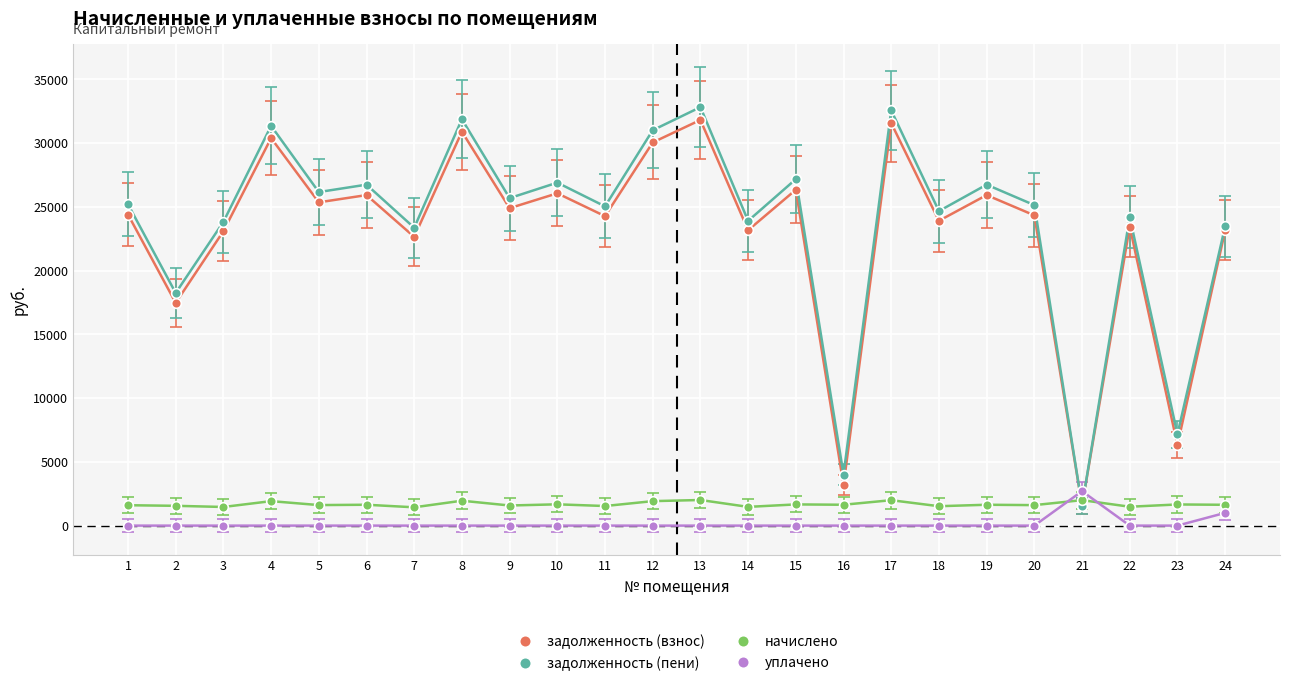

True or false: задолженность (взнос) has more than 0 points higher than both neighbors.

True